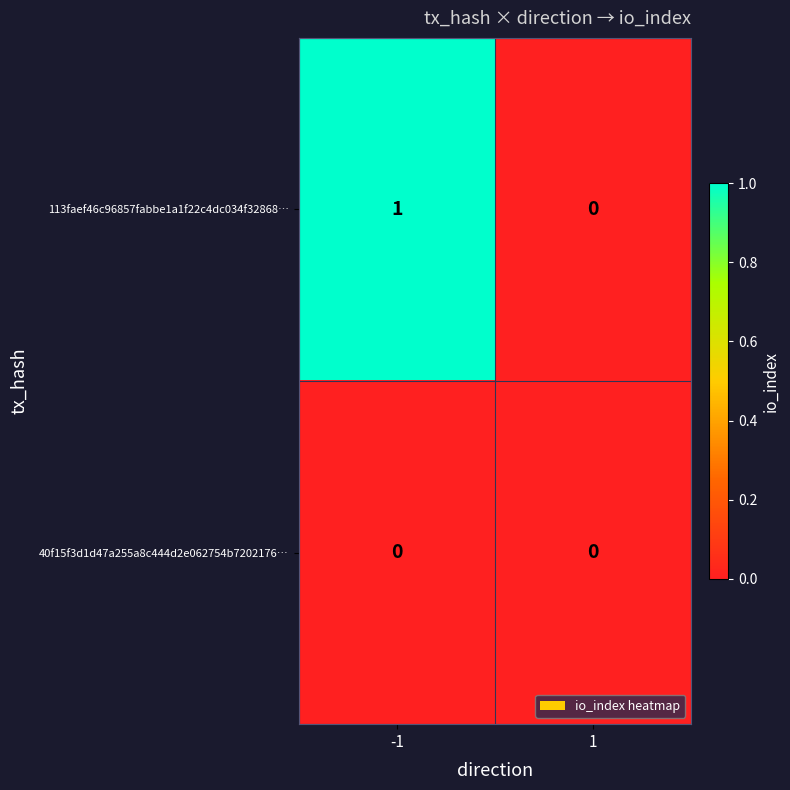

Which series has the largest total across all categories?

113faef46c96857fabbe1a1f22c4dc034f32868…